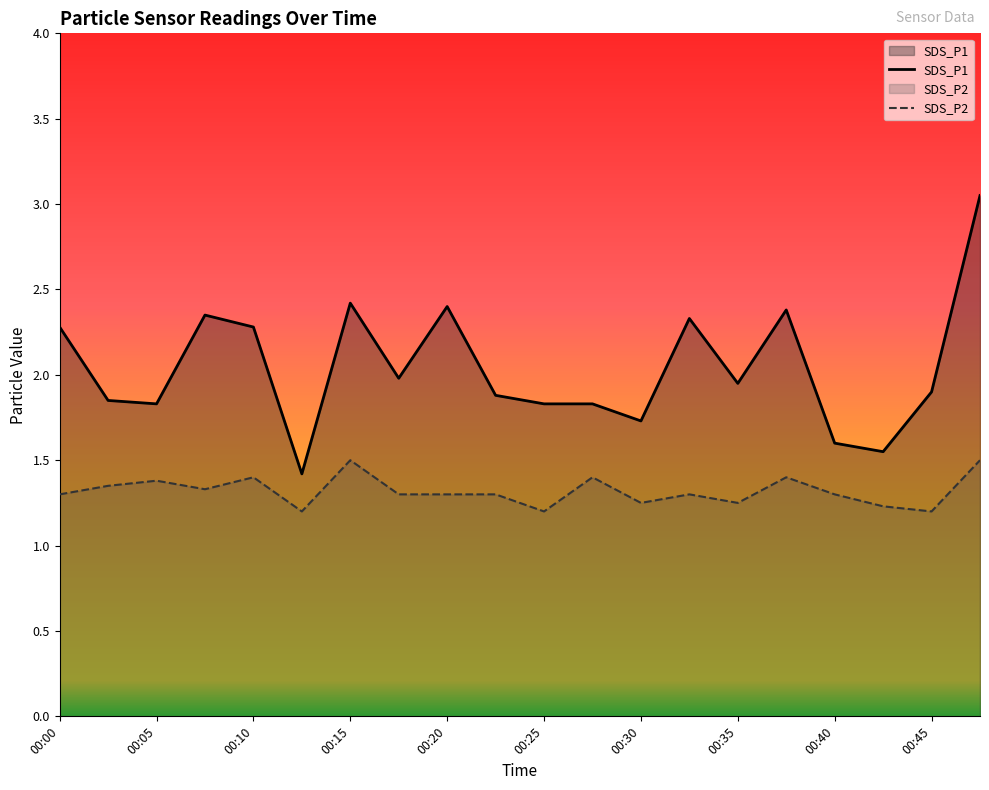

Which series has the widest spread of values?

SDS_P1